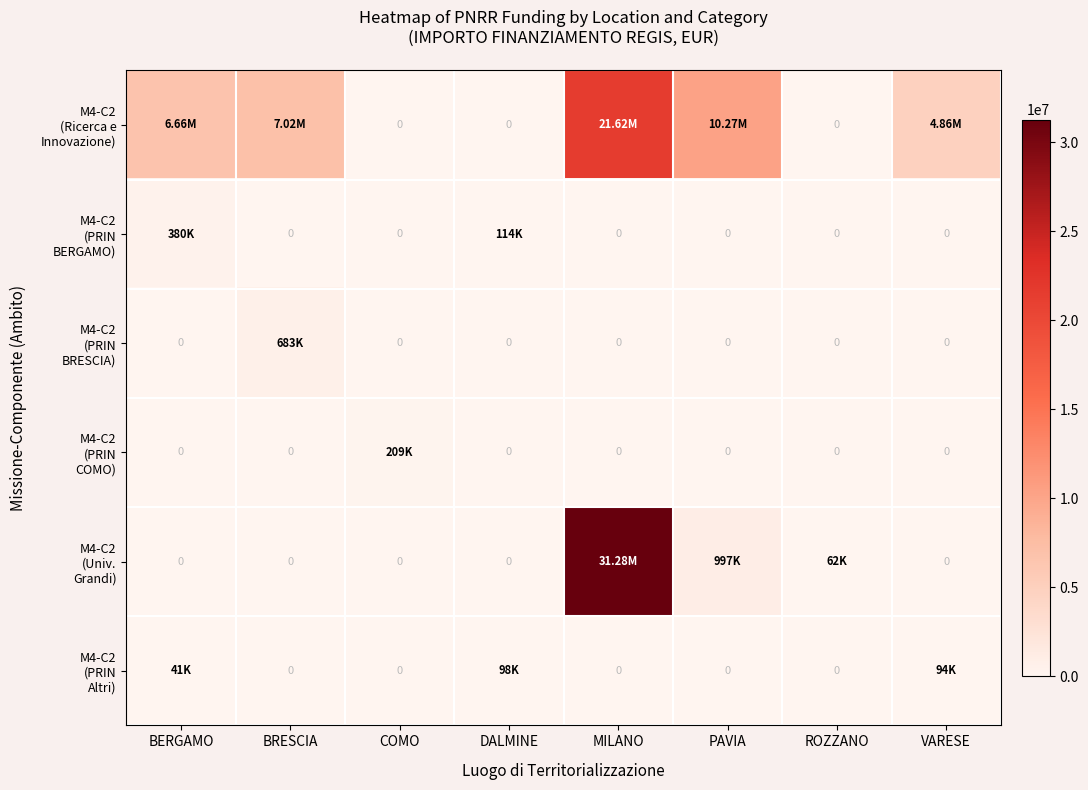

What is the difference between the M4-C2 (PRIN BRESCIA) values at BRESCIA and COMO?

682502.5